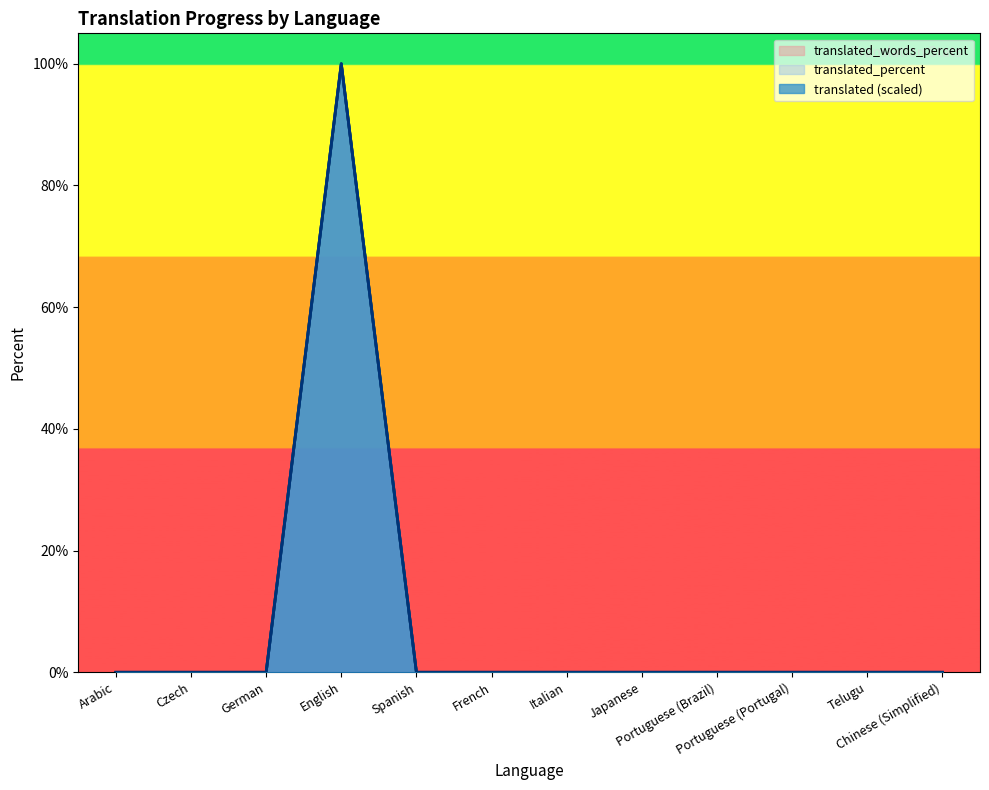

How many lines are shown in the chart?

3